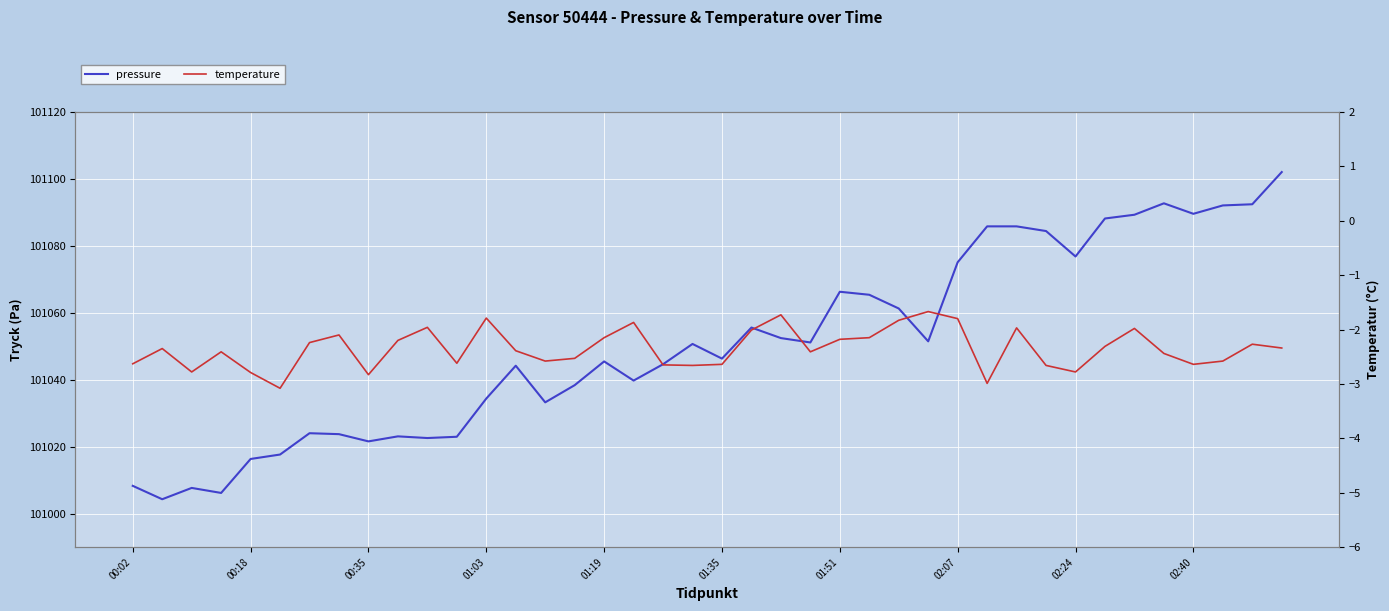

Where is pressure nearest to the value 101053?

22